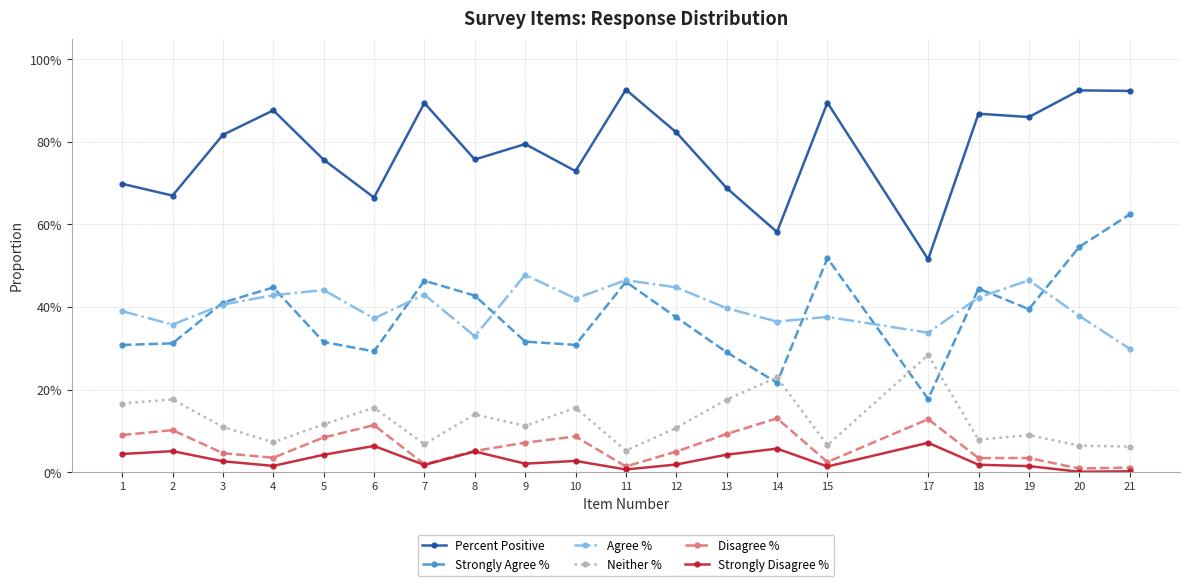

Does the chart have visible grid lines?

Yes